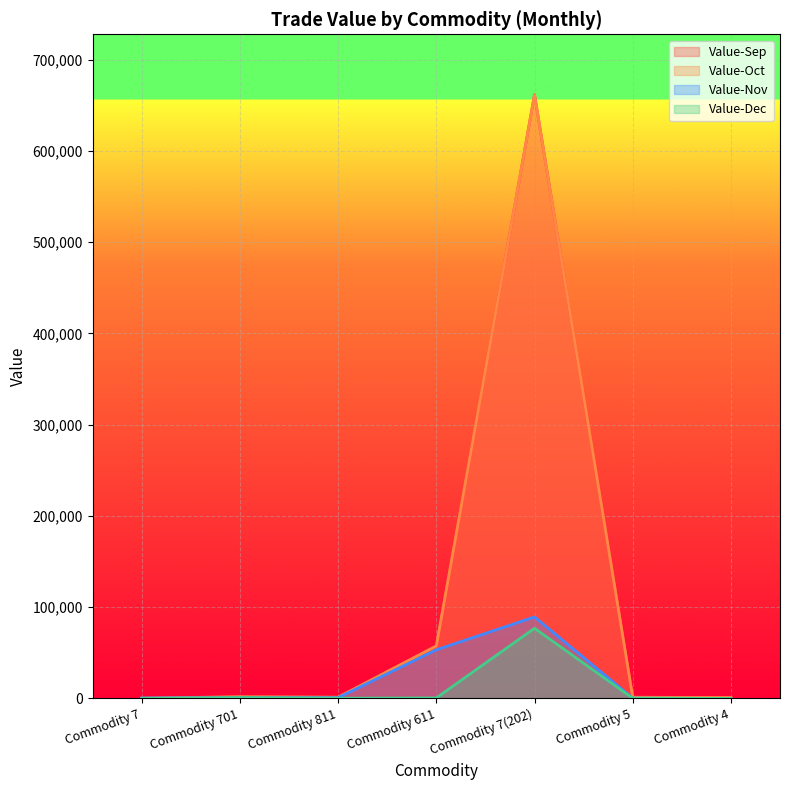

Reading left to right, transcribe all the data shown in this chart.

Value-Sep: Commodity 7=296	Commodity 701=1974	Commodity 811=1326	Commodity 611=57521	Commodity 7(202)=661745	Commodity 5=1296	Commodity 4=936
Value-Oct: Commodity 7=247	Commodity 701=1727	Commodity 811=1326	Commodity 611=57521	Commodity 7(202)=661745	Commodity 5=1296	Commodity 4=936
Value-Nov: Commodity 7=524	Commodity 701=760	Commodity 811=845	Commodity 611=53295	Commodity 7(202)=89309	Commodity 5=280	Commodity 4=0
Value-Dec: Commodity 7=0	Commodity 701=967	Commodity 811=216	Commodity 611=590	Commodity 7(202)=76912	Commodity 5=260	Commodity 4=0